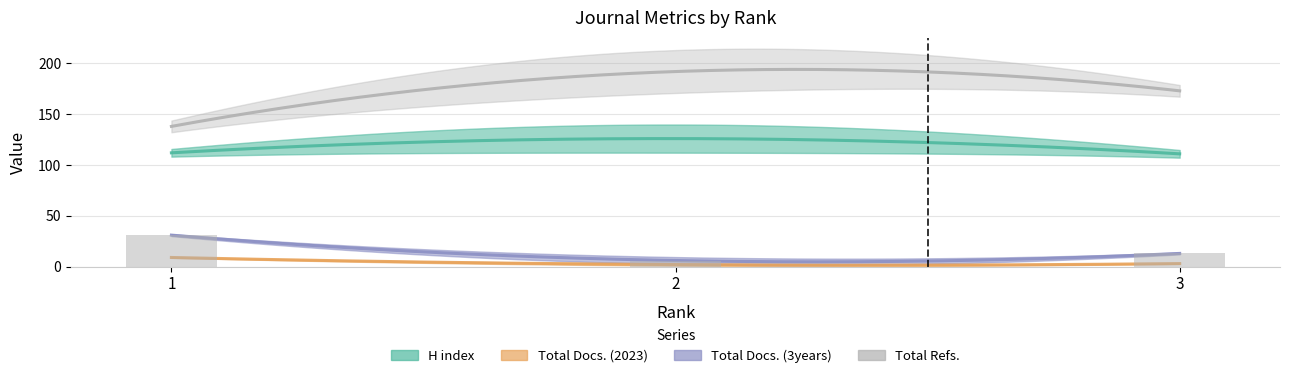

At which label does Total Docs. (2023) reach its minimum?

2